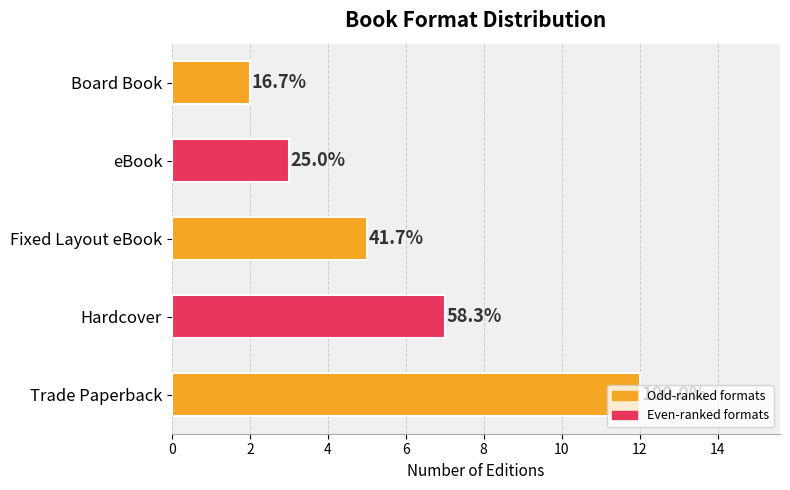

How many bars are there in total?

5